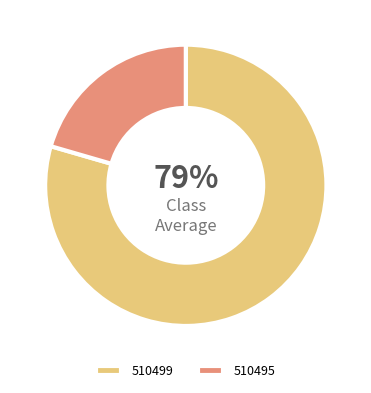

Which slice represents more than half of the pie?

510499